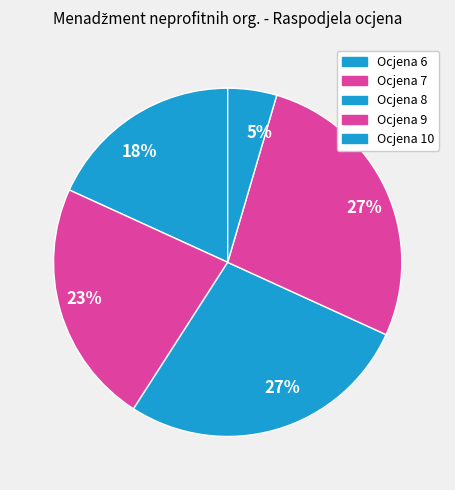

To the nearest percent, what is the average slice percentage?

20%